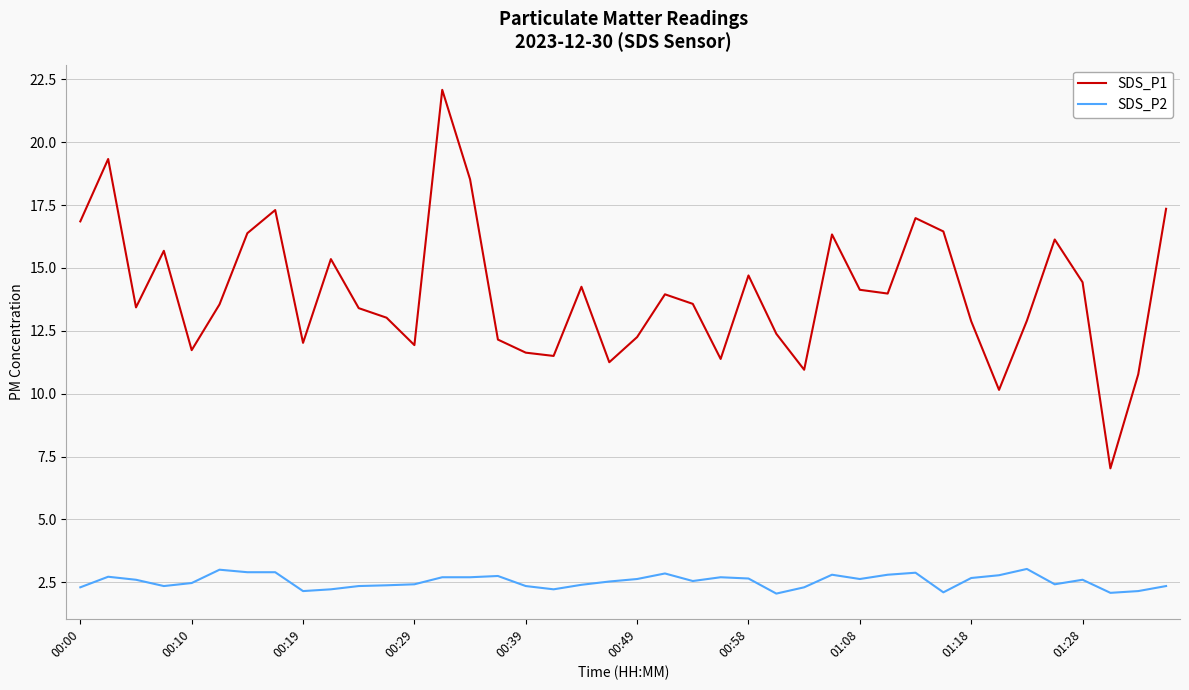

What are all the series names shown in the legend?

SDS_P1, SDS_P2